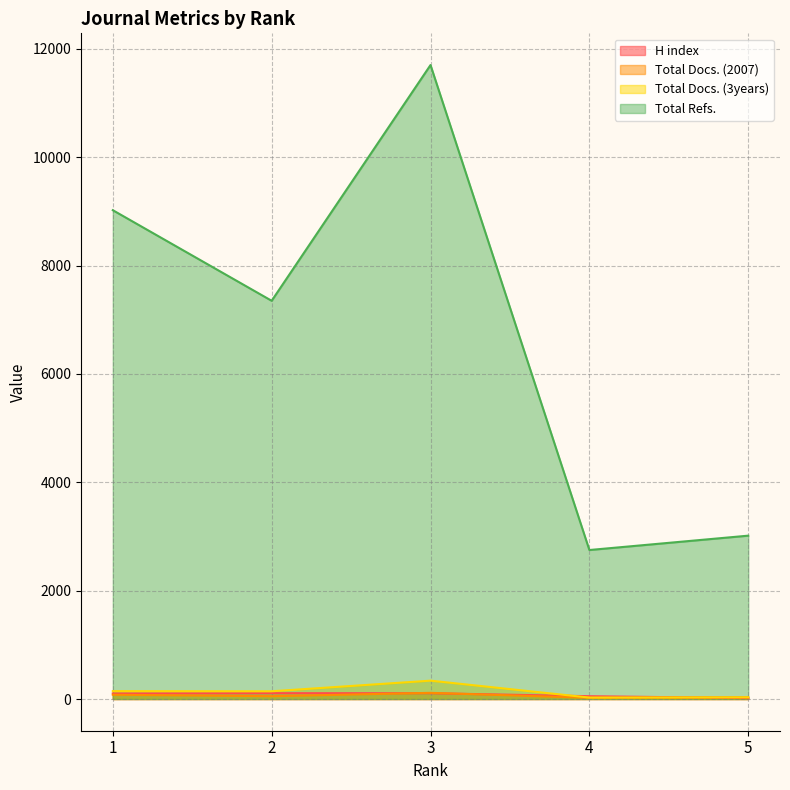

List the labels in order of Total Docs. (3years) value, largest first.

3, 1, 2, 5, 4